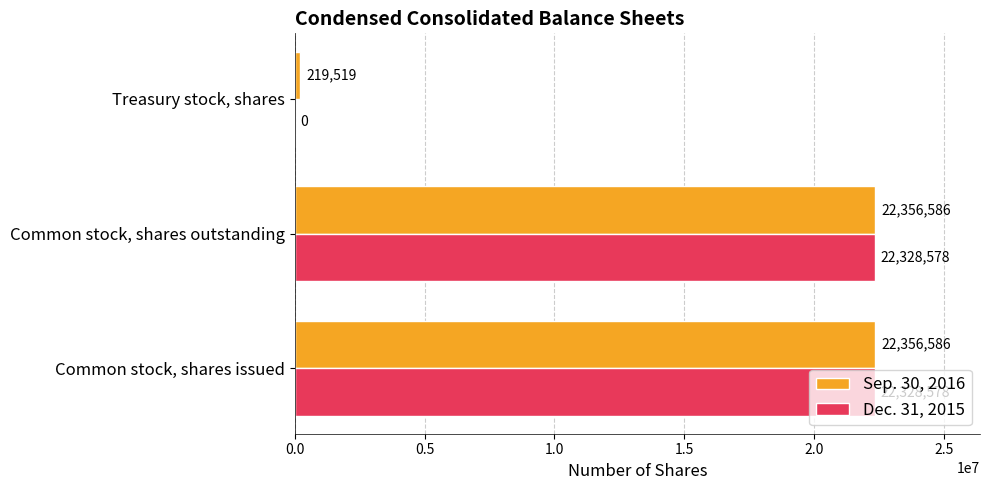

Which series changed the most between Common stock, shares outstanding and Treasury stock, shares?

Dec. 31, 2015